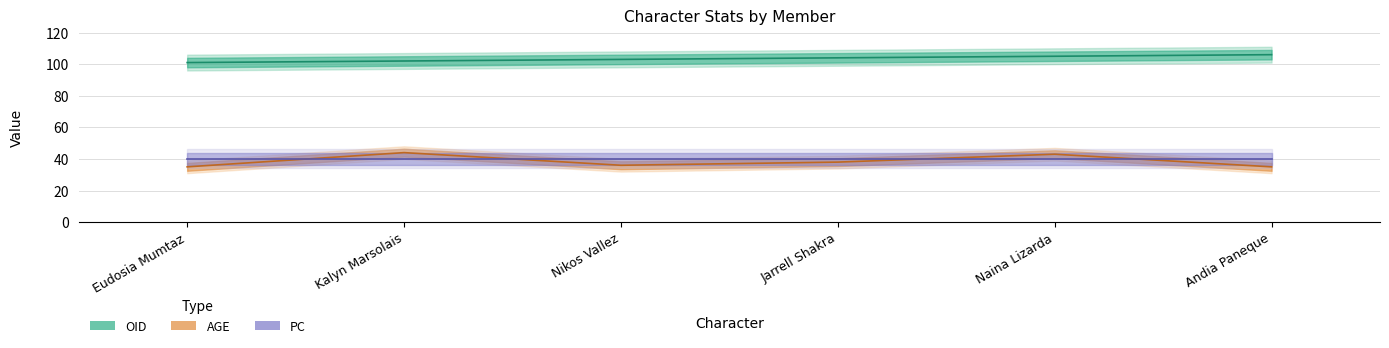

What is the label of the 1st point from the right?

Andia Paneque